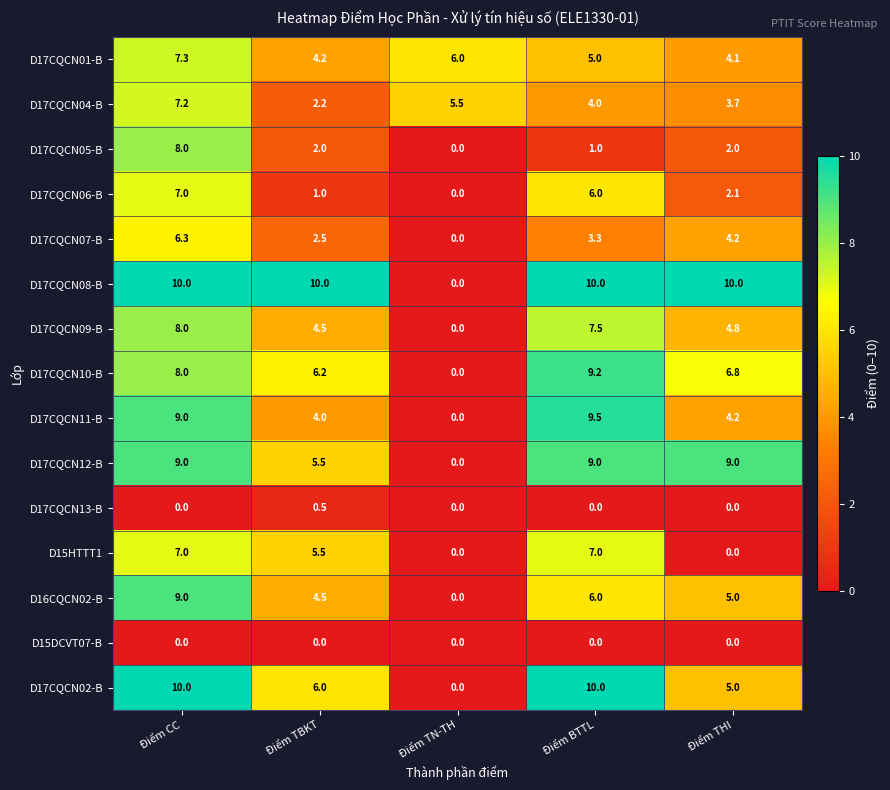

What is the total value across all series at Điểm TN-TH?

11.5